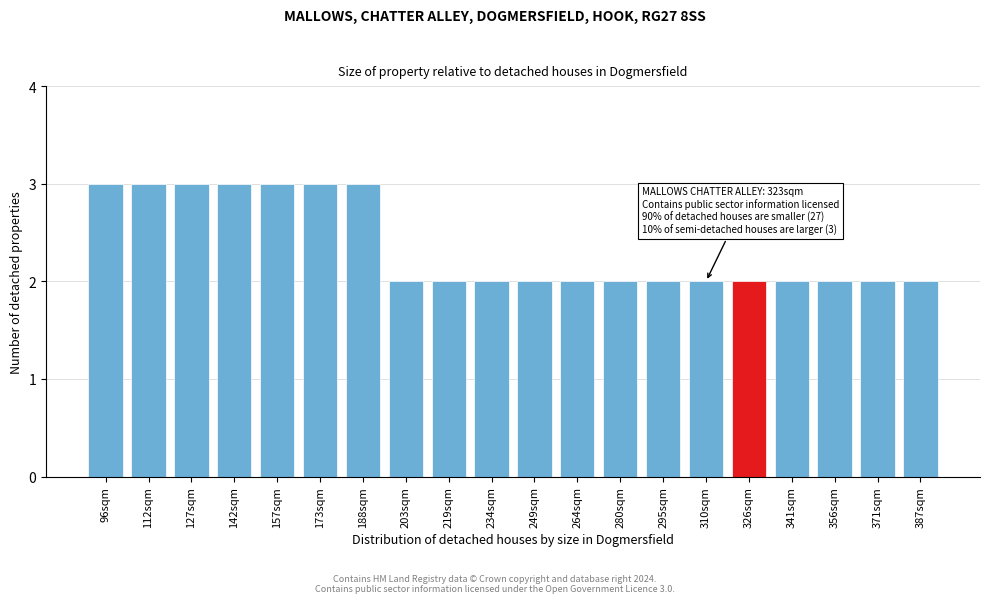

Reading left to right, extract all data points from this chart.

96sqm=3	112sqm=3	127sqm=3	142sqm=3	157sqm=3	173sqm=3	188sqm=3	203sqm=2	219sqm=2	234sqm=2	249sqm=2	264sqm=2	280sqm=2	295sqm=2	310sqm=2	326sqm=2	341sqm=2	356sqm=2	371sqm=2	387sqm=2